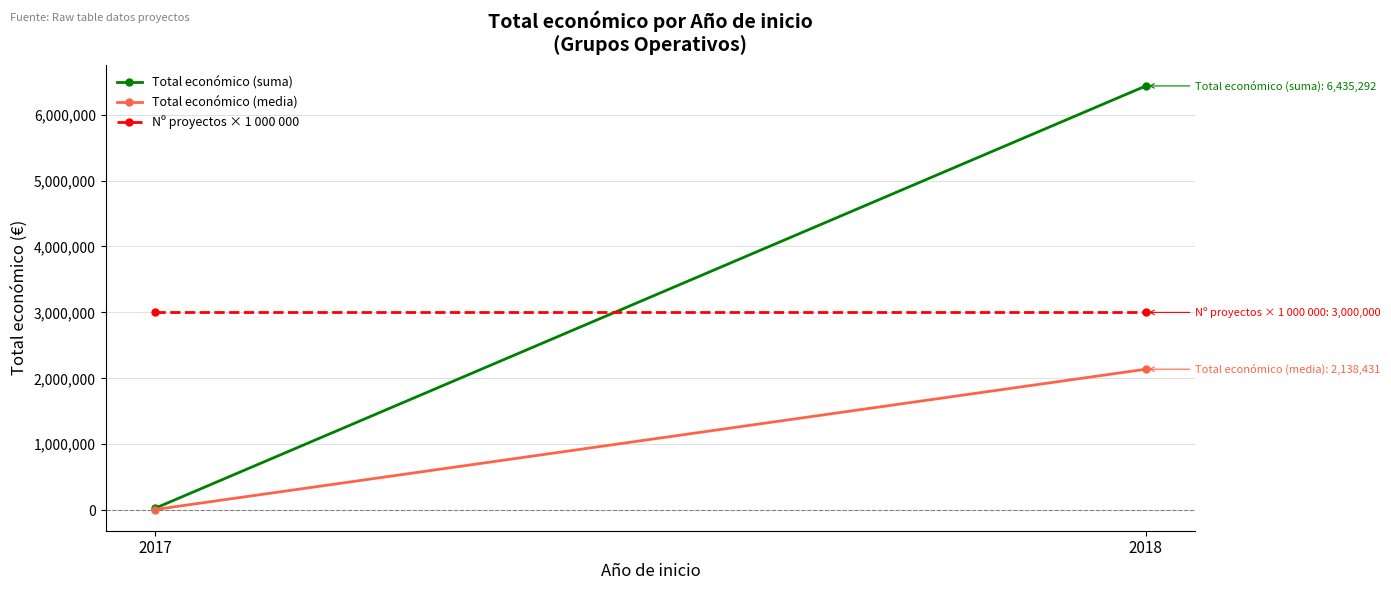

Count the number of data series in this chart.

3